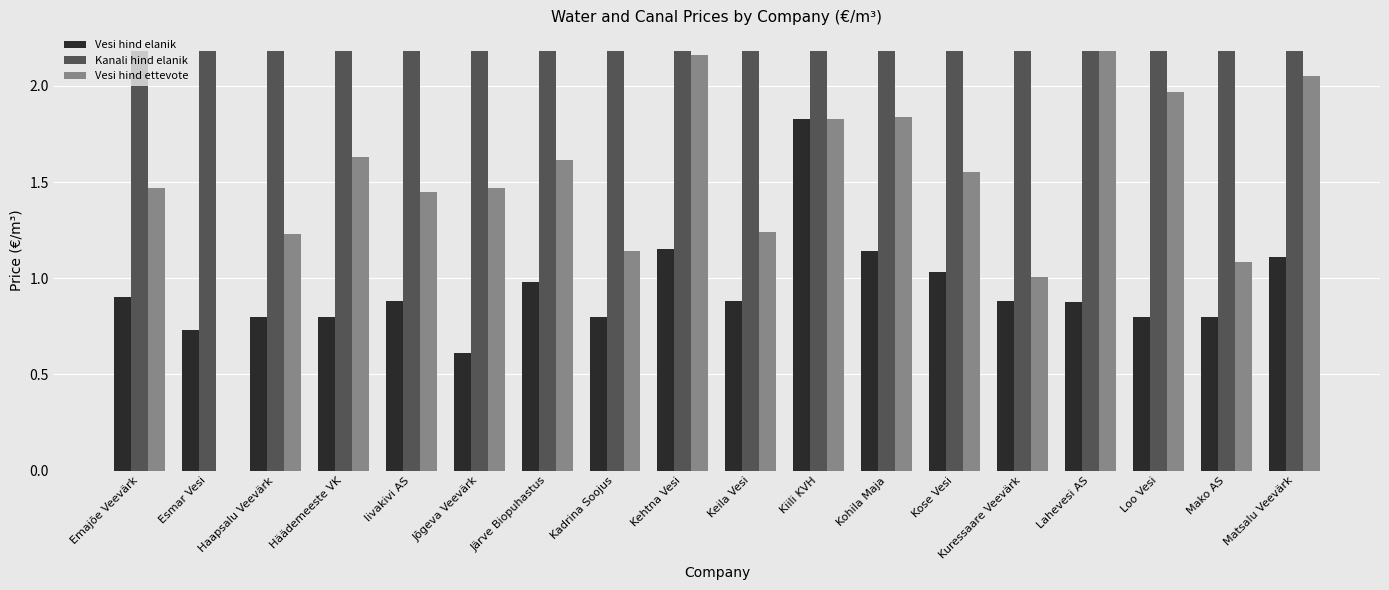

Which series has the largest range (max minus min)?

Vesi hind ettevote